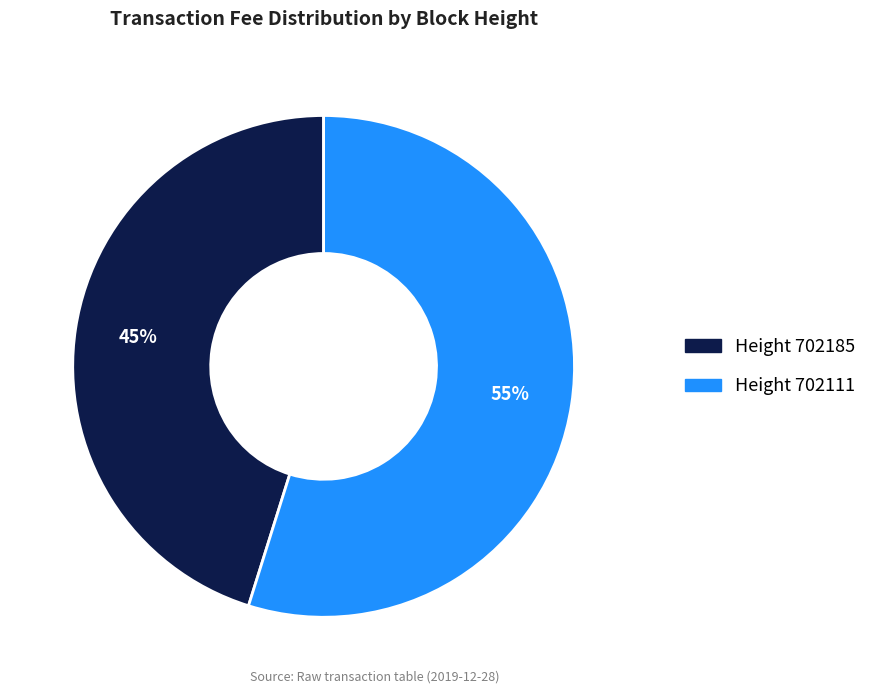

To the nearest percent, what is the average slice percentage?

50%